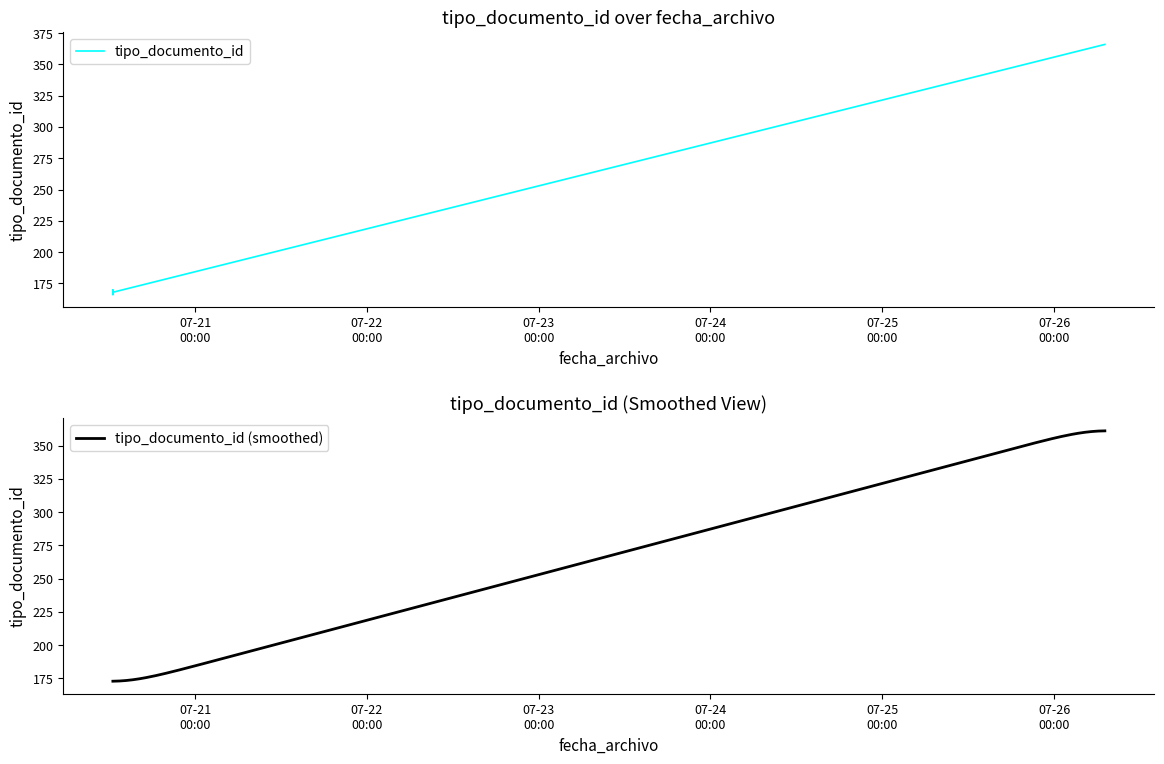

Where is the first local maximum?

2021-07-20 12:31:52